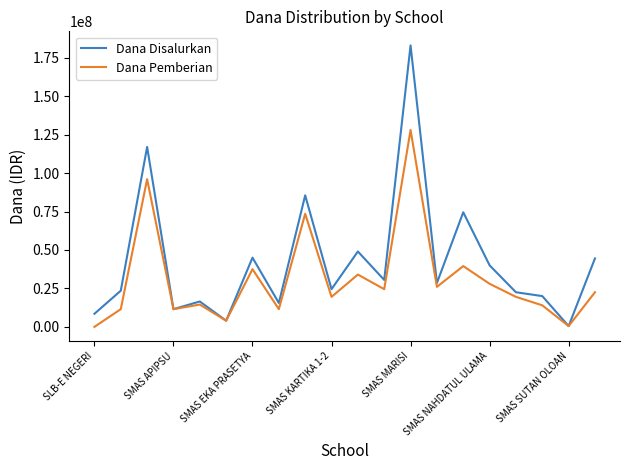

How many lines are shown in the chart?

2